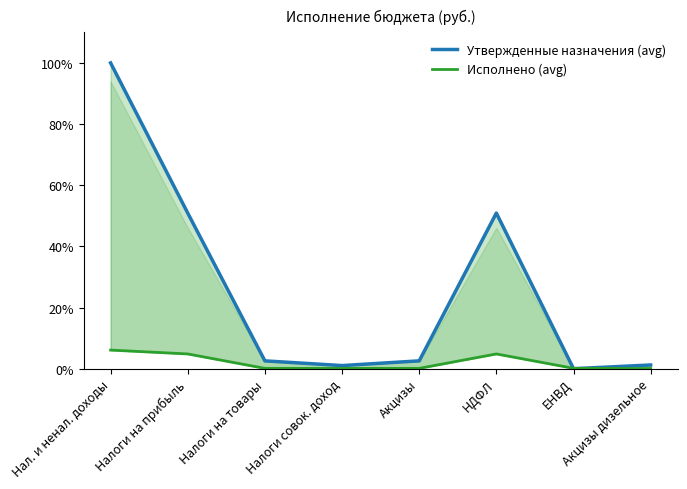

Does the chart have visible grid lines?

No